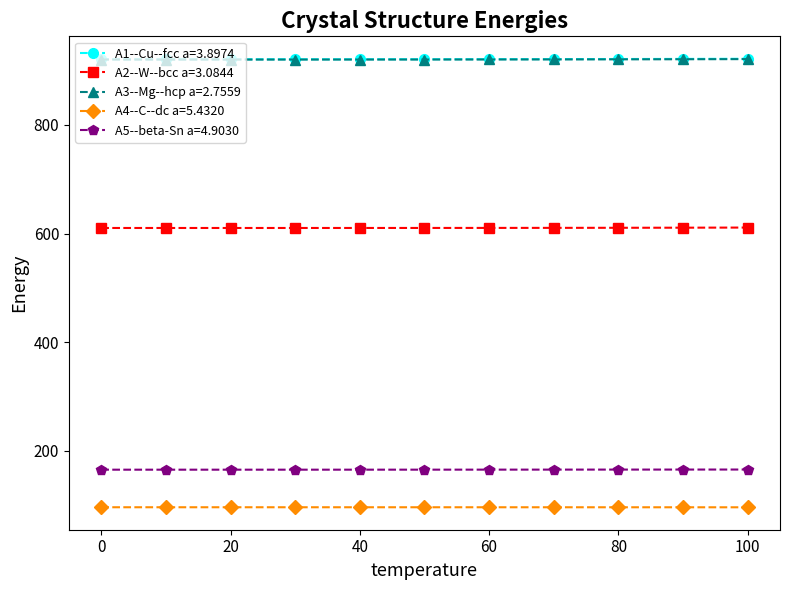

At how many categories does at least one series exceed 352?

11